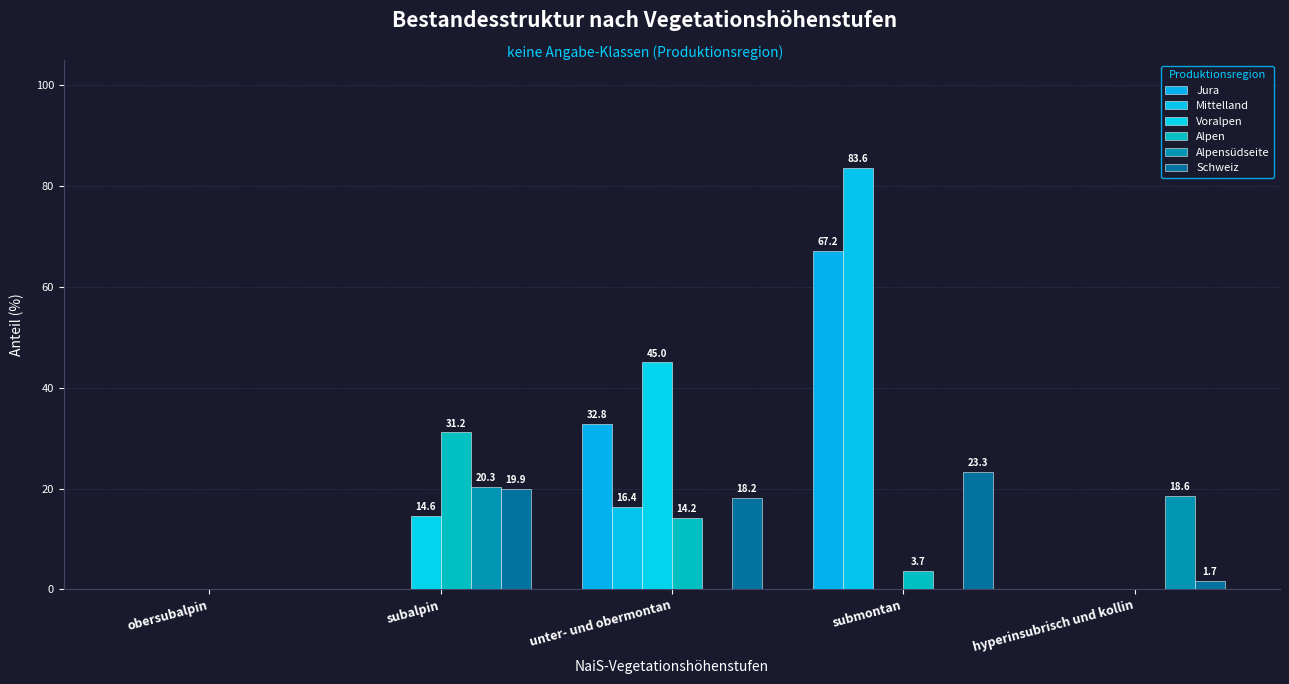

What position from the left is subalpin?

2